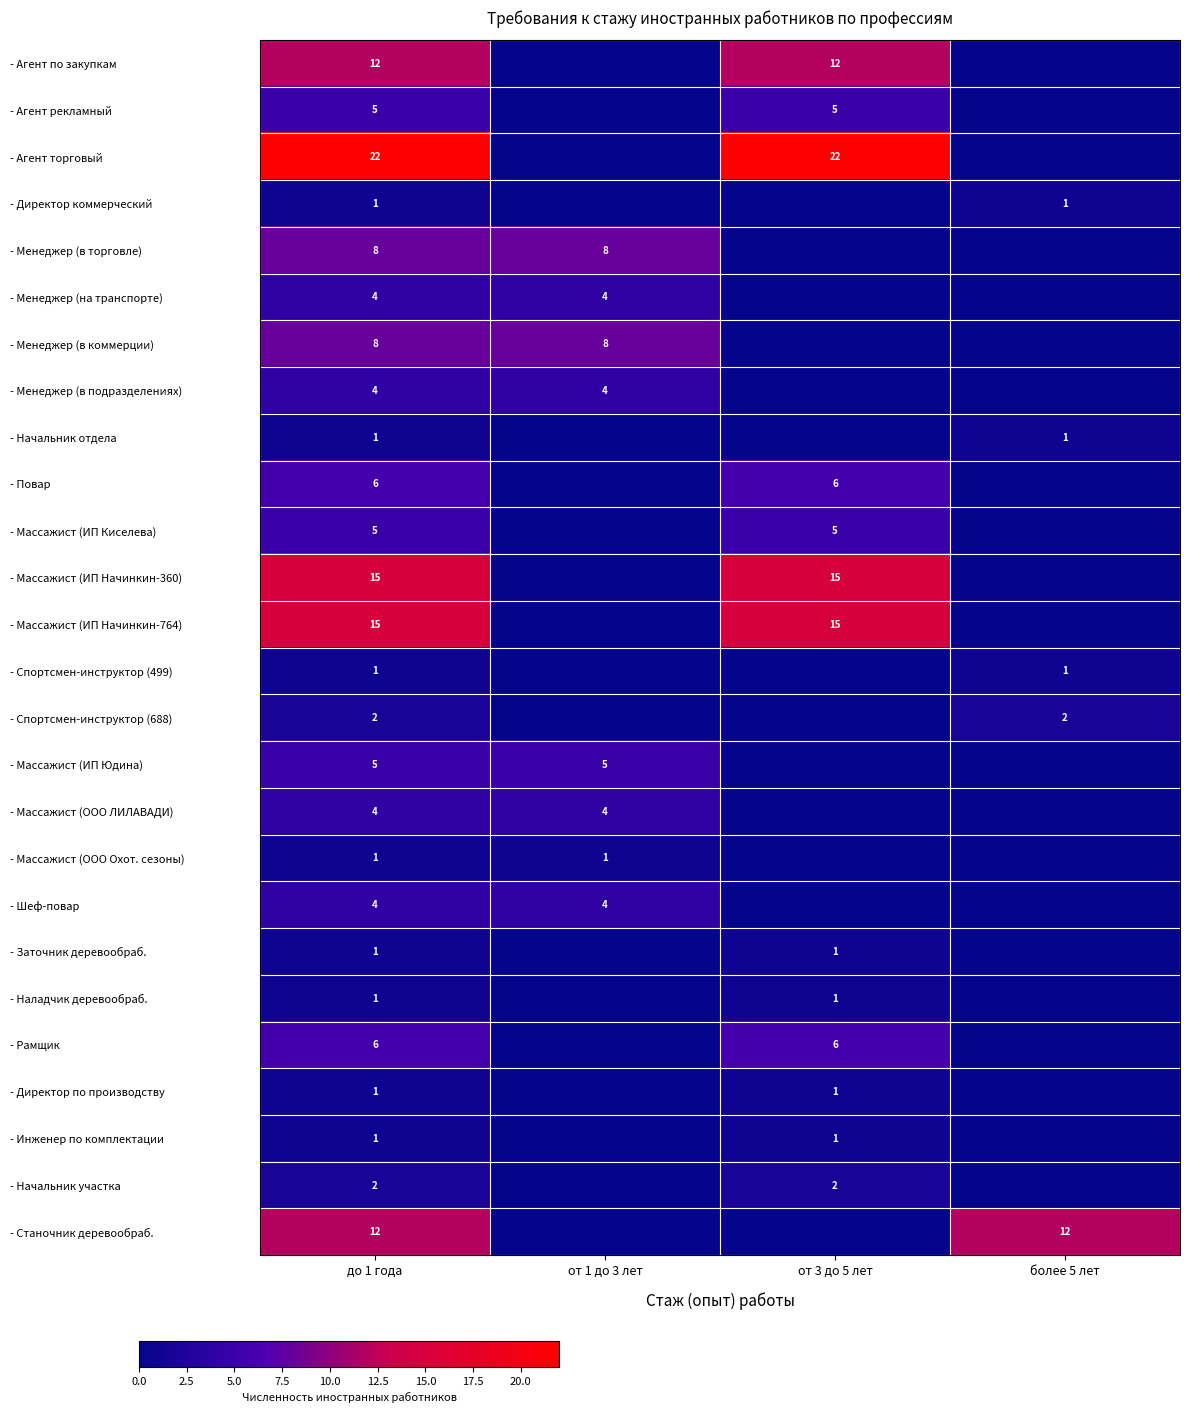

At how many categories does at least one series exceed 5?

4